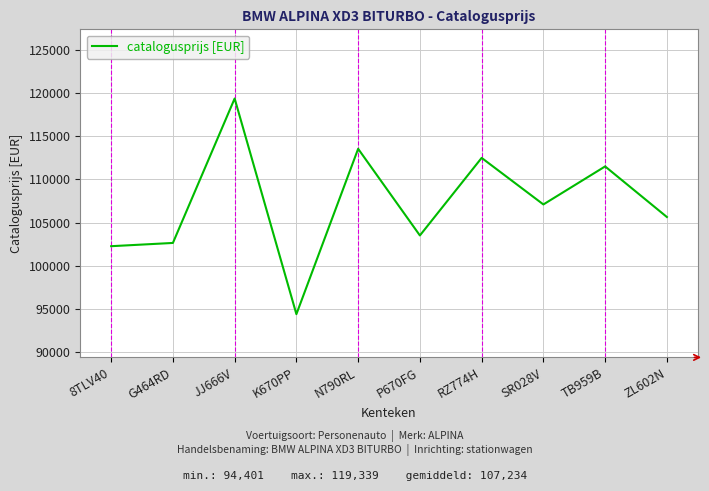

How many interior local peaks (higher than both neighbors) does the data have?

4